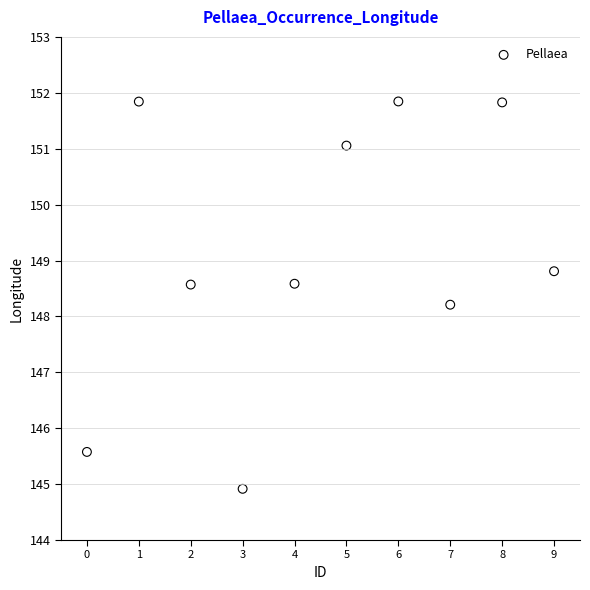

What Y value in the scatter plot is closest to 148?

148.2